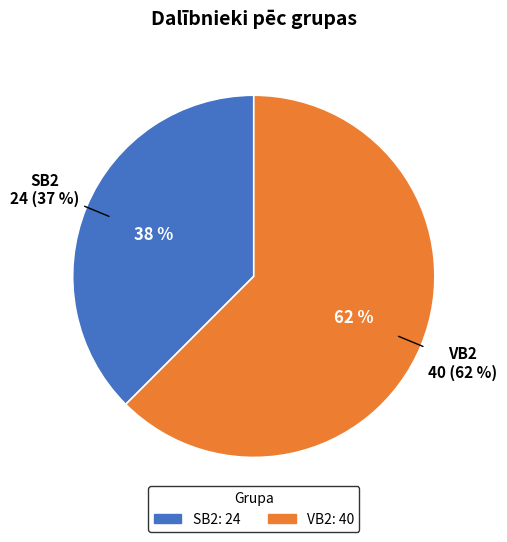

To the nearest percent, what is the difference between the largest and smallest slice percentages?

25%